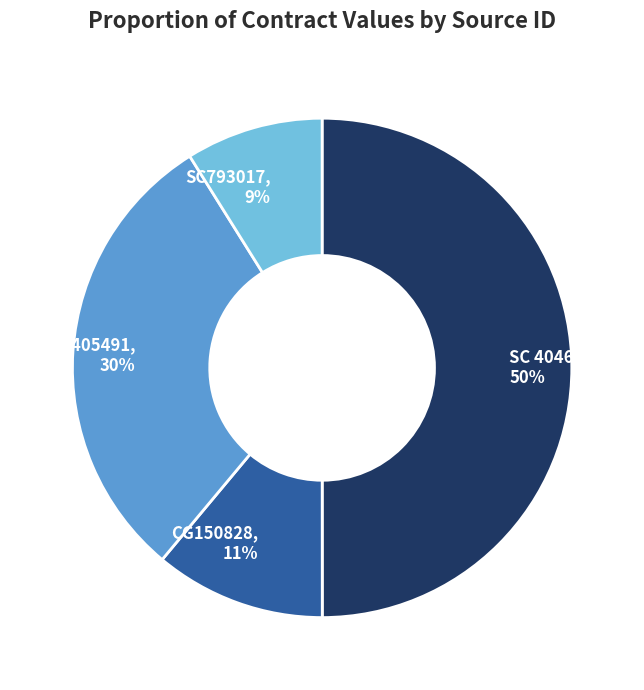

Count the number of slices in the pie.

4